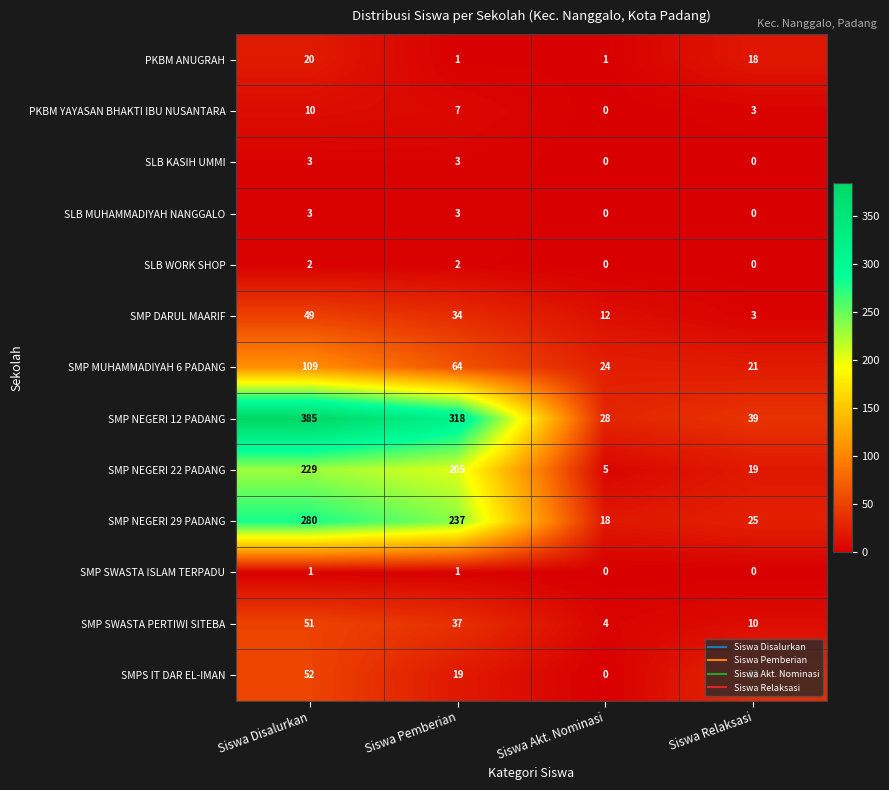

Rank the categories by SMP SWASTA PERTIWI SITEBA value from highest to lowest.

Siswa Disalurkan, Siswa Pemberian, Siswa Relaksasi, Siswa Akt. Nominasi